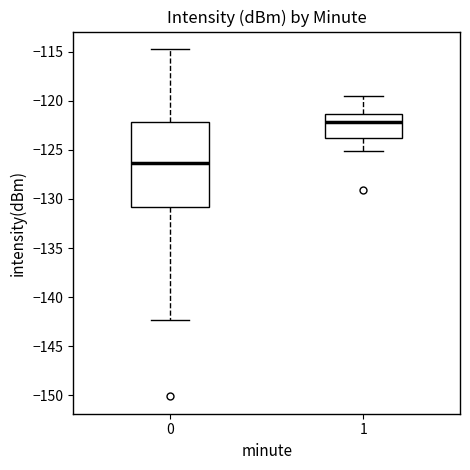

Which box has the highest median line?

1